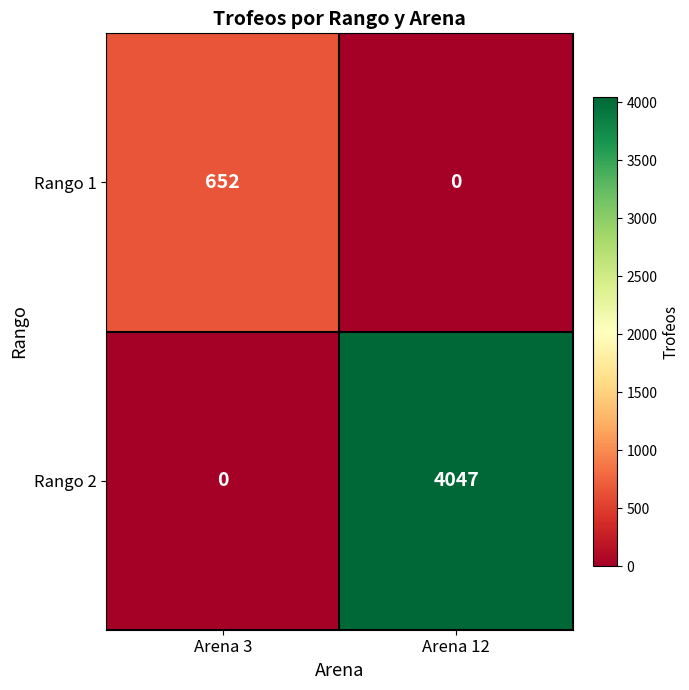

Which category has the highest value across all series?

Arena 12